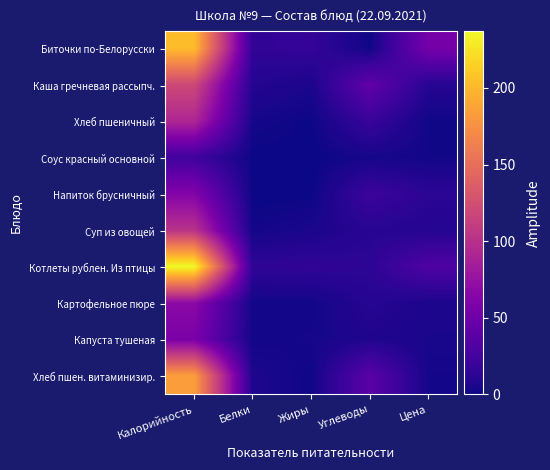

Which category has the highest value across all series?

Калорийность